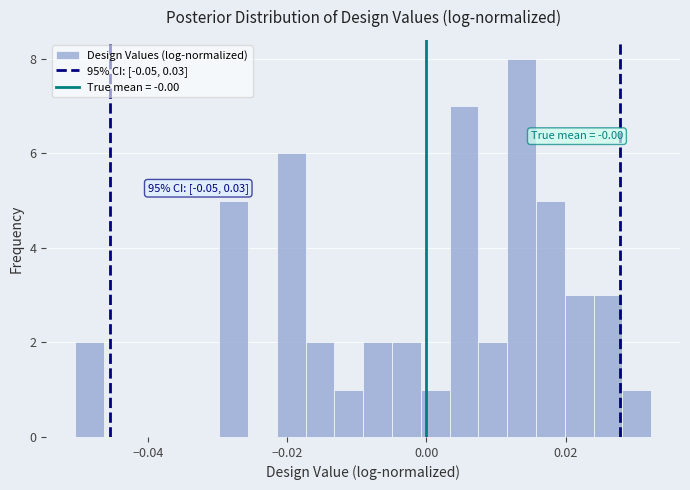

Around what value on the x-axis is the tallest bar? Give the approximate position of its centre, as read against the axis.

0.014